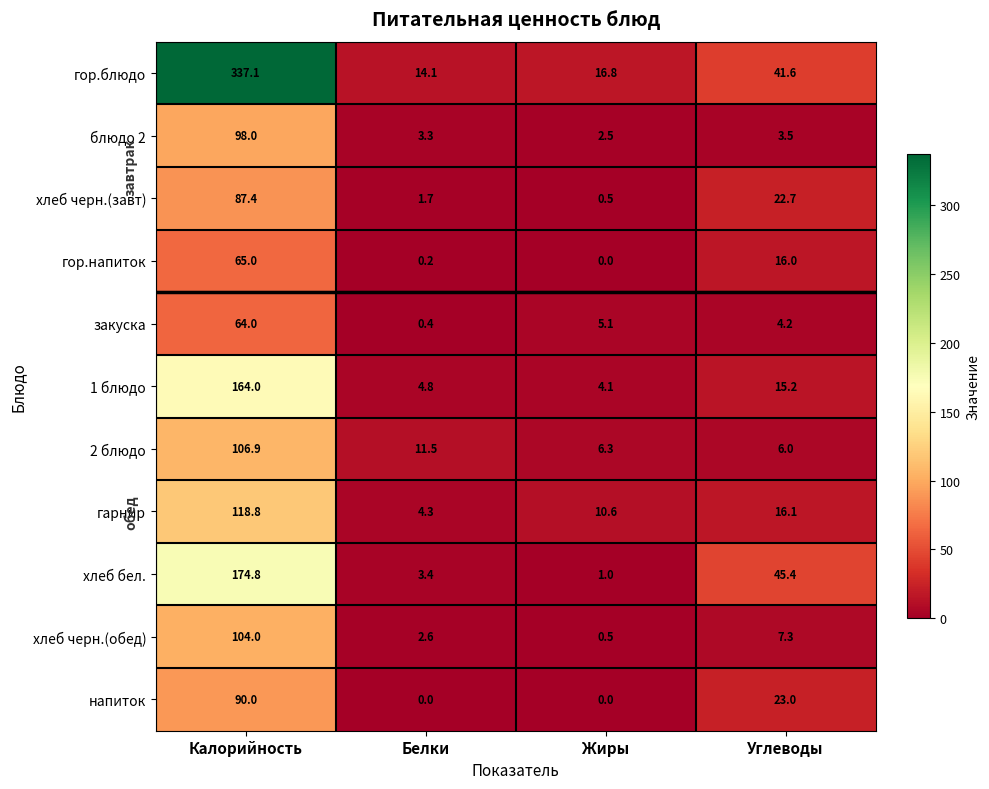

What value does the гарнир series have at Углеводы?

16.1